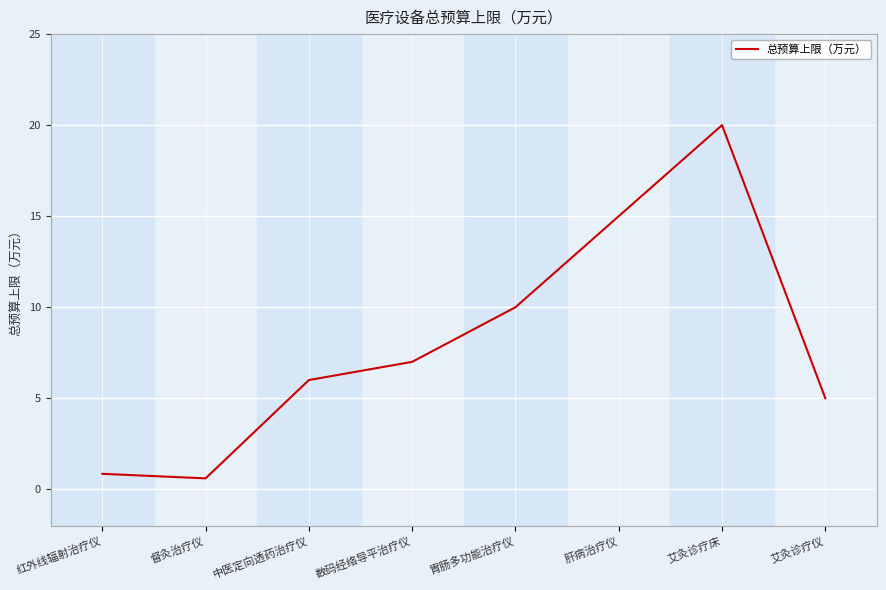

What is the minimum value shown in the chart?

0.6